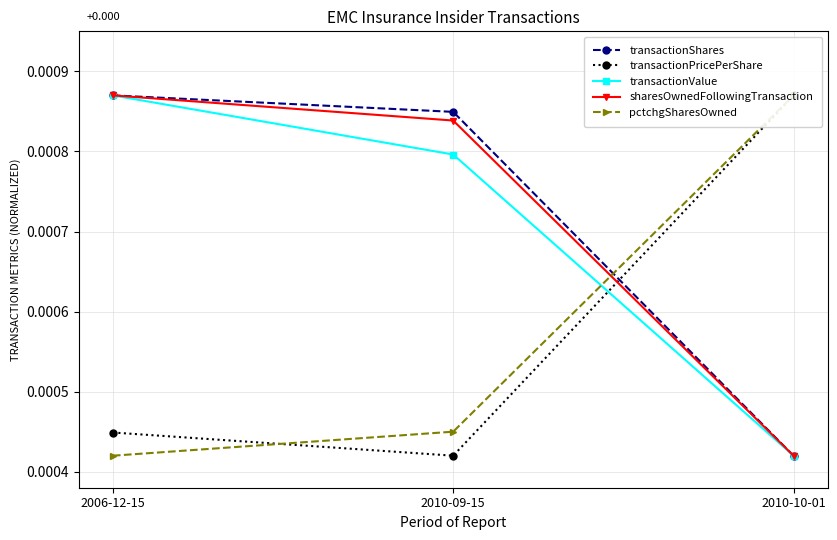

List the series in order of their peak value, highest first.

transactionShares, transactionPricePerShare, transactionValue, sharesOwnedFollowingTransaction, pctchgSharesOwned